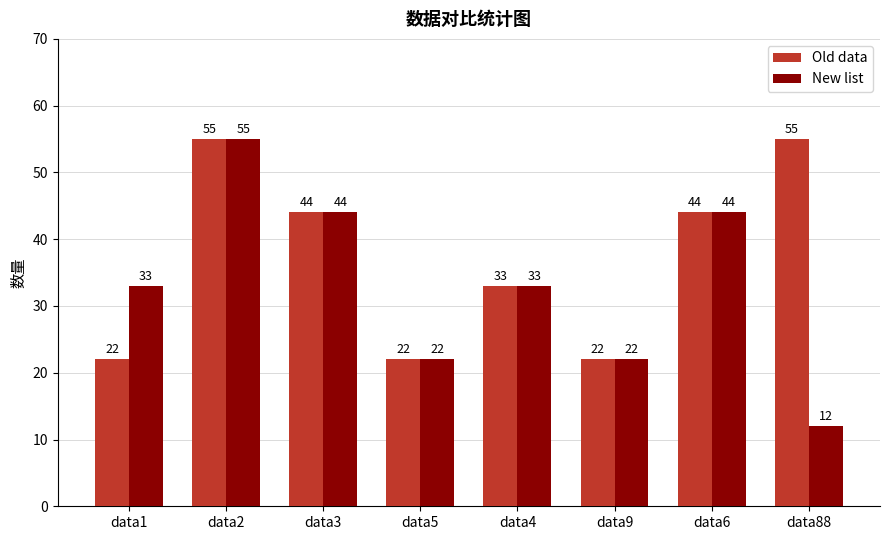

True or false: Old data has a value of 55 at data88.

True